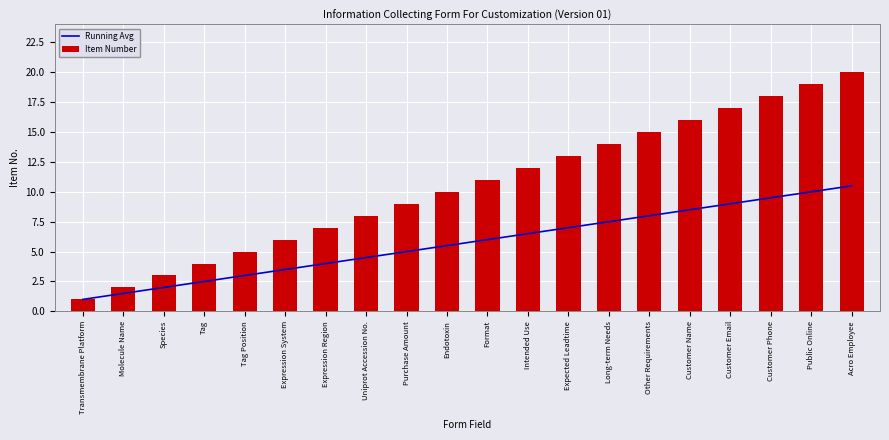

How many data points in Item Number are above 11?

9